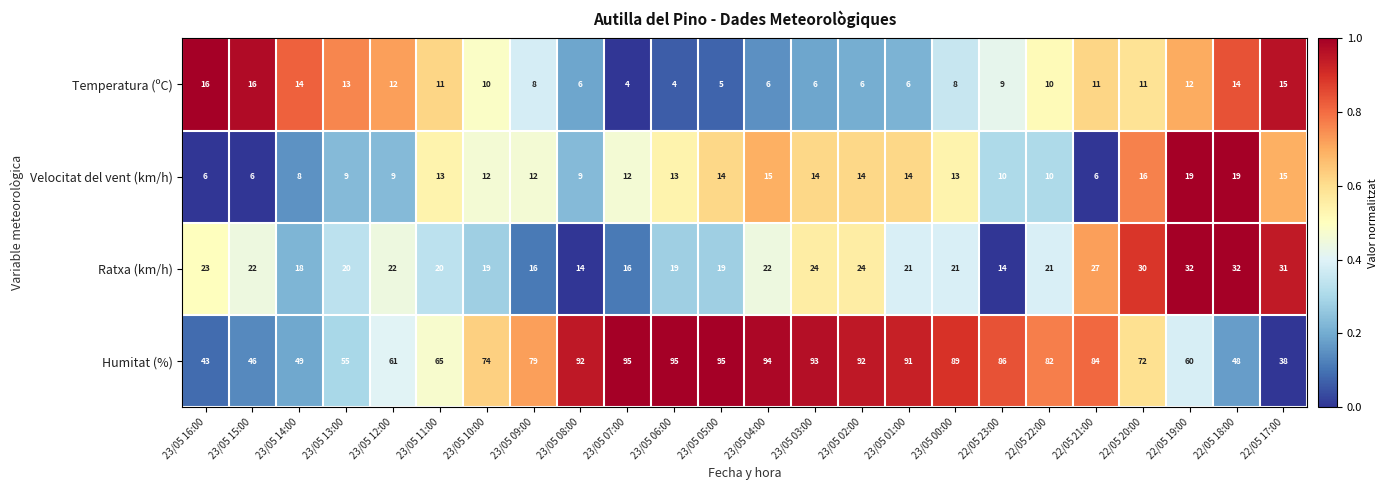

What is the total value across all series at 22/05 22:00?

123